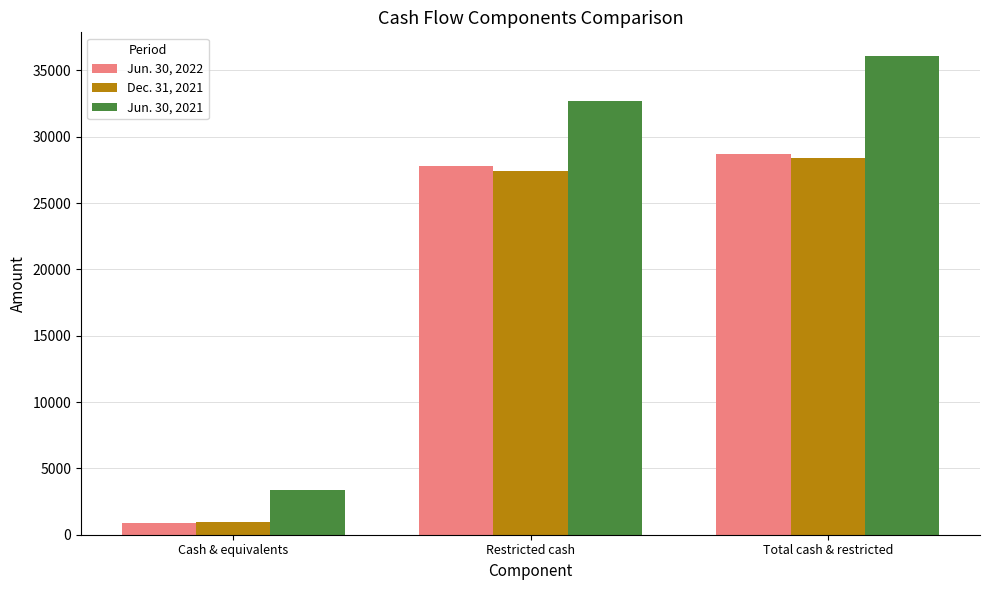

Reading left to right, list all the values displayed in this chart.

Jun. 30, 2022: Cash & equivalents=921	Restricted cash=27768	Total cash & restricted=28689
Dec. 31, 2021: Cash & equivalents=967	Restricted cash=27451	Total cash & restricted=28418
Jun. 30, 2021: Cash & equivalents=3370	Restricted cash=32700	Total cash & restricted=36070